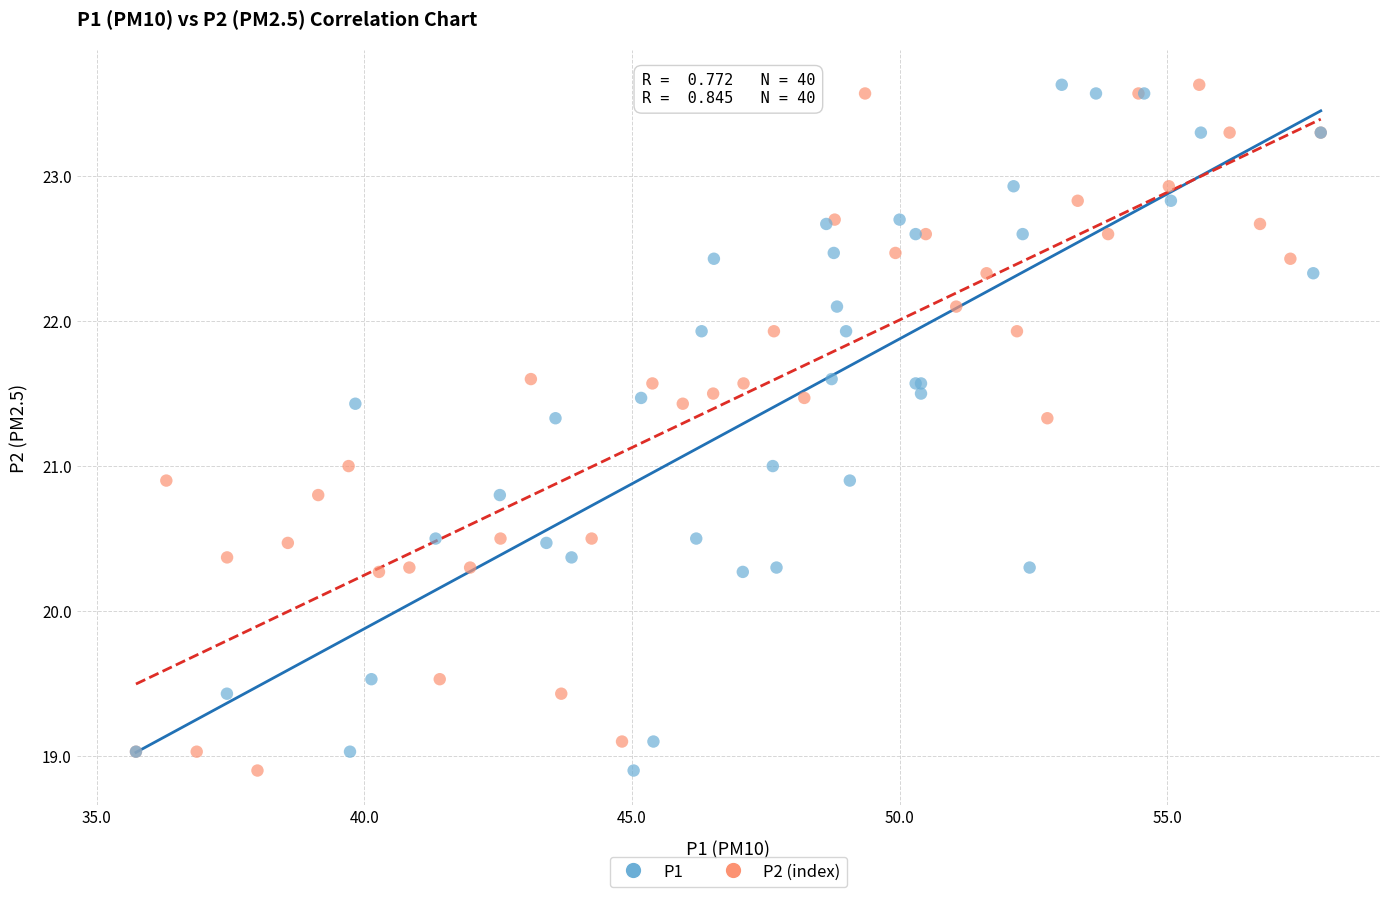

What are all the series names shown in the legend?

P1, P2 (index)